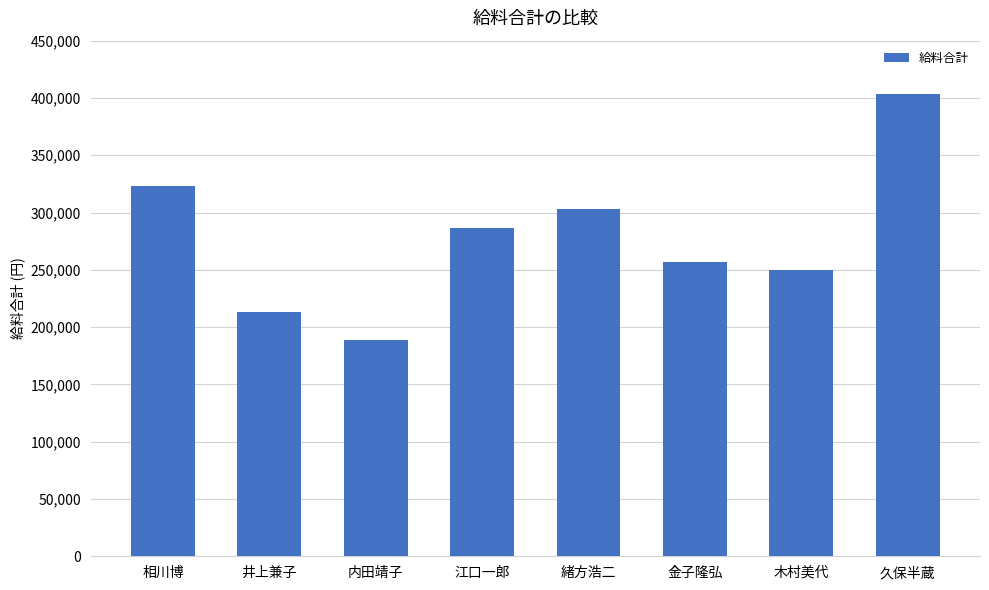

What is the difference between the maximum and minimum values?

215300